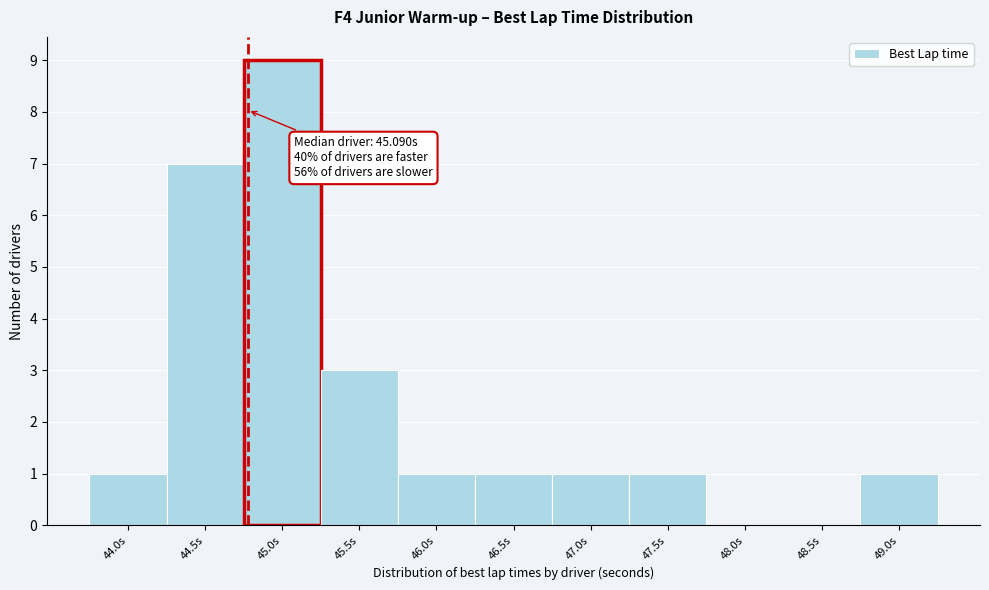

Reading left to right, extract all data points from this chart.

44.0s=1	44.5s=7	45.0s=9	45.5s=3	46.0s=1	46.5s=1	47.0s=1	47.5s=1	48.0s=0	48.5s=0	49.0s=1